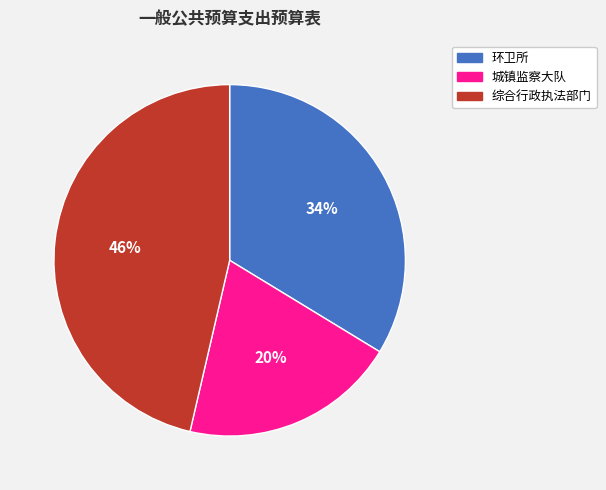

What percentage is the 环卫所 slice, to the nearest percent?

34%